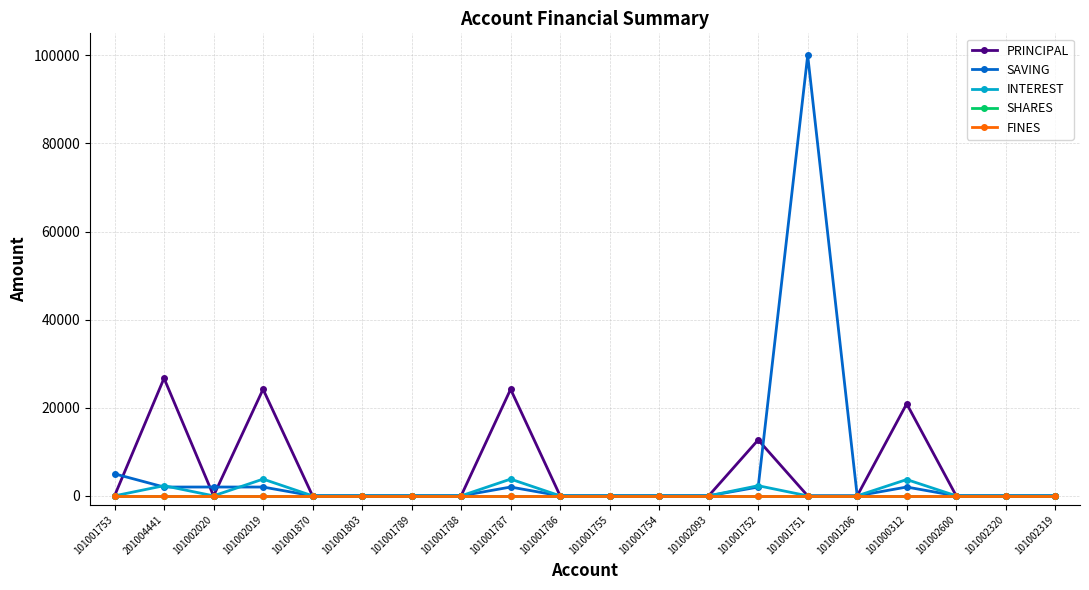

Reading left to right, what are all the values shown in this chart?

PRINCIPAL: 101001753=0	201004441=26700	101002020=0	101002019=24200	101001870=0	101001803=0	101001789=0	101001788=0	101001787=24200	101001786=0	101001755=0	101001754=0	101002093=0	101001752=12700	101001751=0	101001206=0	101000312=20900	101002600=0	101002320=0	101002319=0
SAVING: 101001753=5000	201004441=2000	101002020=2000	101002019=2000	101001870=0	101001803=0	101001789=0	101001788=0	101001787=2000	101001786=0	101001755=0	101001754=0	101002093=0	101001752=2000	101001751=100000	101001206=0	101000312=2000	101002600=0	101002320=0	101002319=0
INTEREST: 101001753=0	201004441=2300	101002020=0	101002019=3800	101001870=0	101001803=0	101001789=0	101001788=0	101001787=3800	101001786=0	101001755=0	101001754=0	101002093=0	101001752=2300	101001751=0	101001206=0	101000312=3700	101002600=0	101002320=0	101002319=0
SHARES: 101001753=0	201004441=0	101002020=0	101002019=0	101001870=0	101001803=0	101001789=0	101001788=0	101001787=0	101001786=0	101001755=0	101001754=0	101002093=0	101001752=0	101001751=0	101001206=0	101000312=0	101002600=0	101002320=0	101002319=0
FINES: 101001753=0	201004441=0	101002020=0	101002019=0	101001870=0	101001803=0	101001789=0	101001788=0	101001787=0	101001786=0	101001755=0	101001754=0	101002093=0	101001752=0	101001751=0	101001206=0	101000312=0	101002600=0	101002320=0	101002319=0